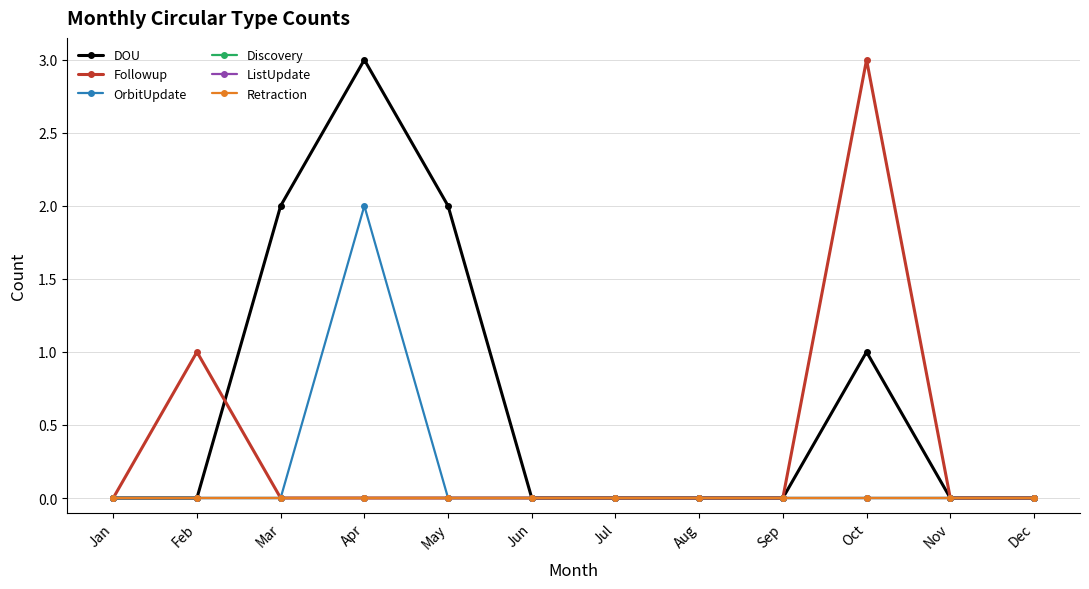

Between which two adjacent categories do Followup and DOU first intersect?

Feb and Mar